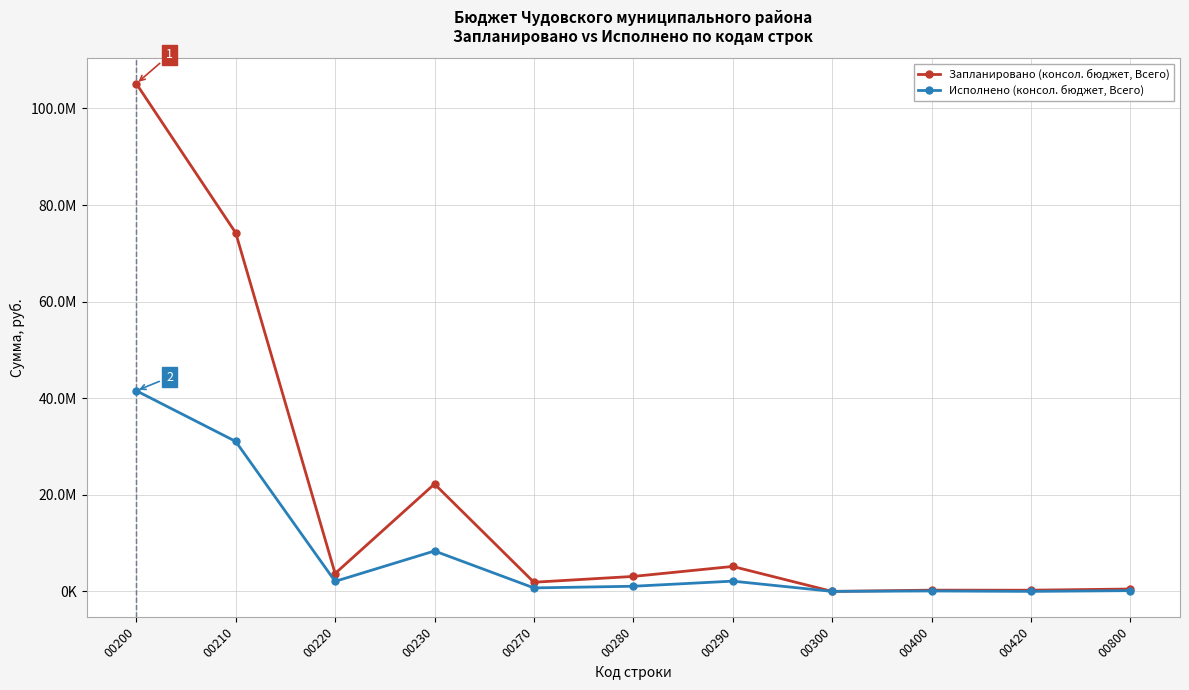

What are all the series names shown in the legend?

Запланировано (консол. бюджет, Всего), Исполнено (консол. бюджет, Всего)